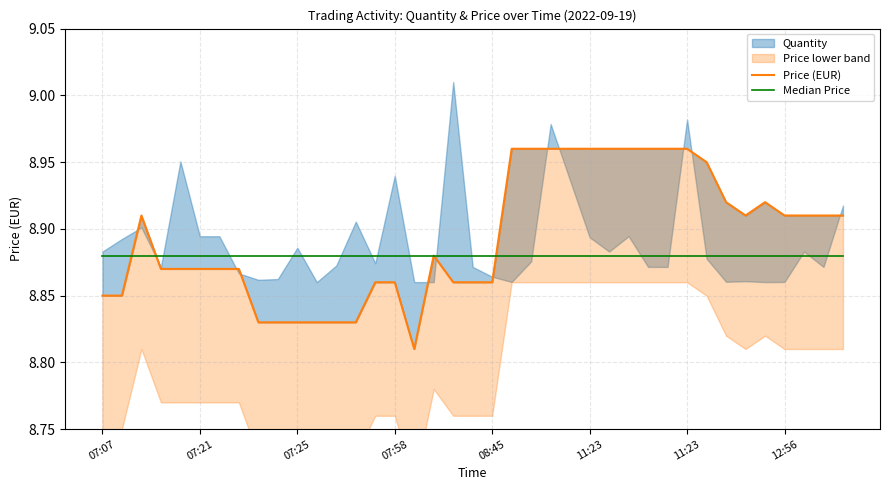

At which label is Price (EUR) closest to 8?

16